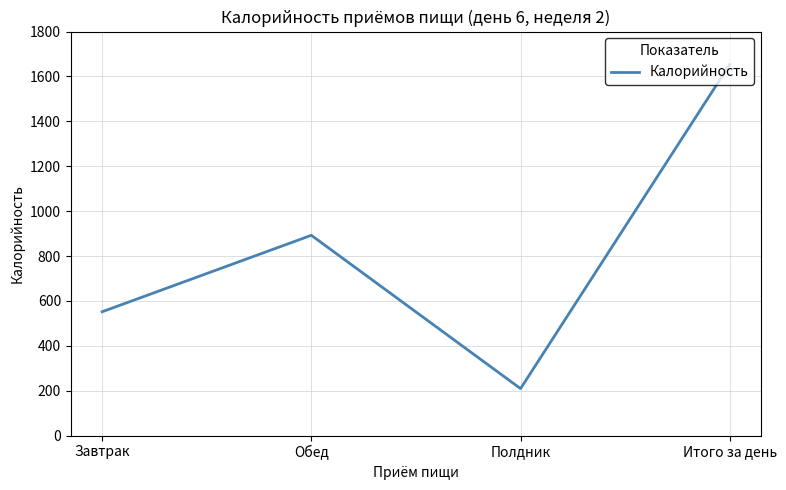

Rank the categories by value from highest to lowest.

Итого за день, Обед, Завтрак, Полдник